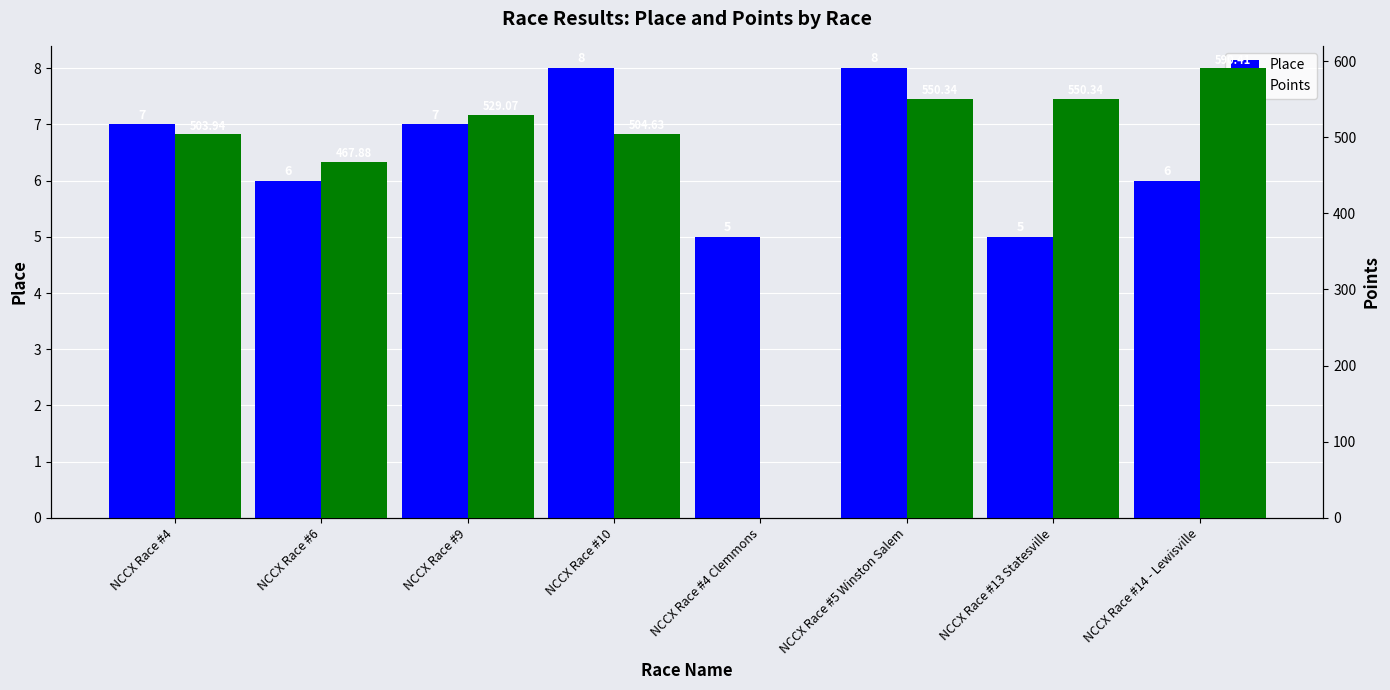

Does the chart contain any negative values?

No